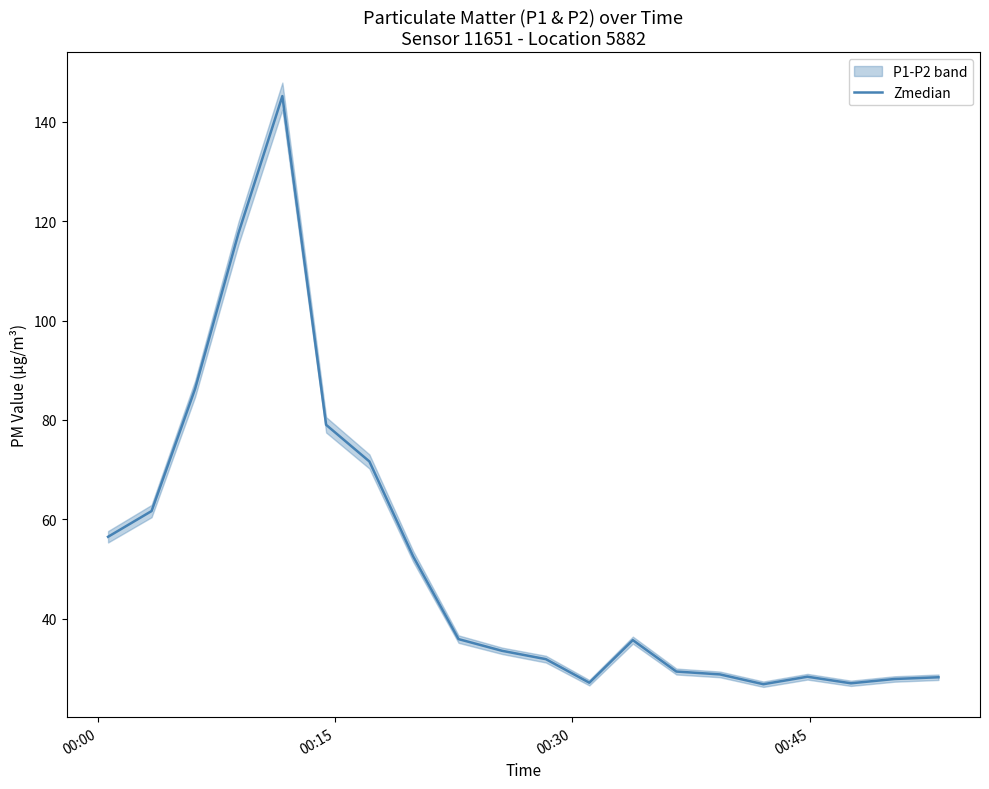

What is the highest value of the Zmedian series?

145.2